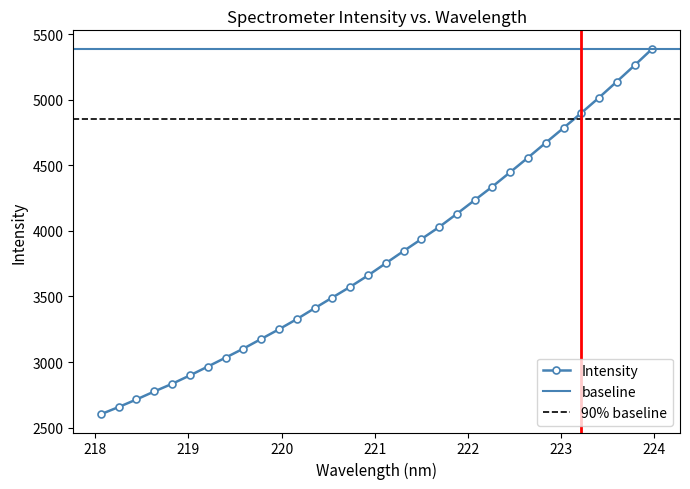

What is the difference between the maximum and minimum values?

2786.8